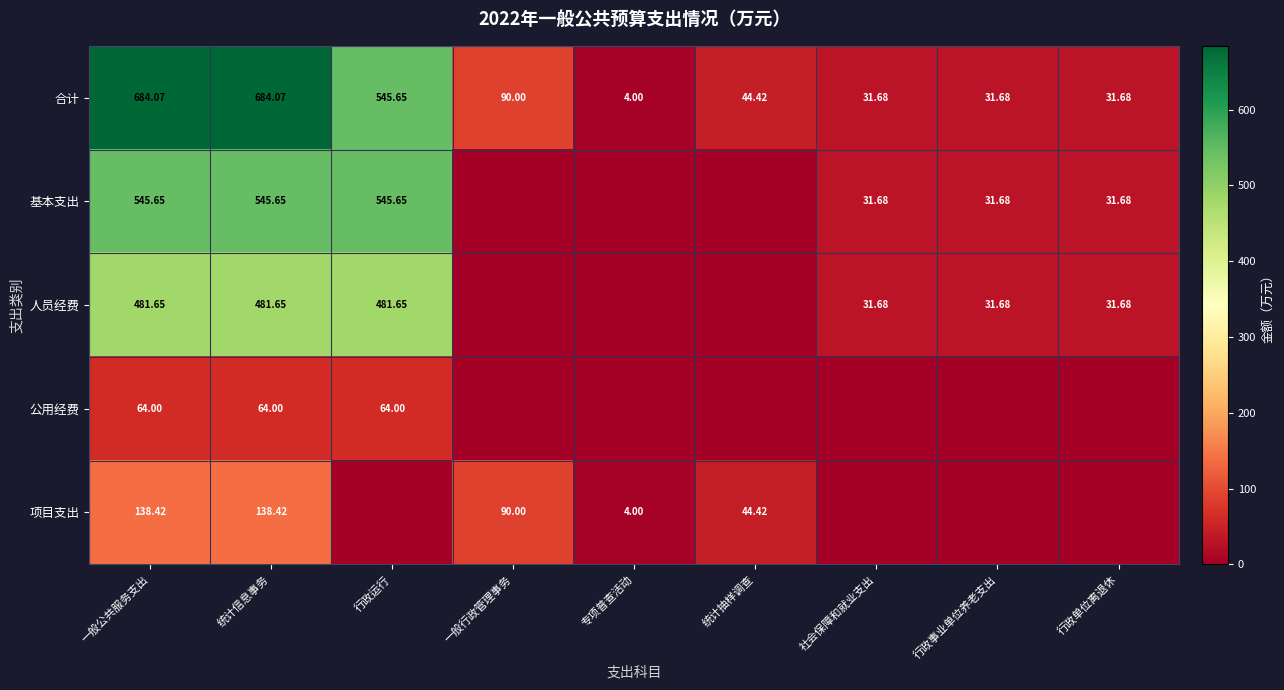

What is the approximate value of 合计 at 一般行政管理事务?

90.0